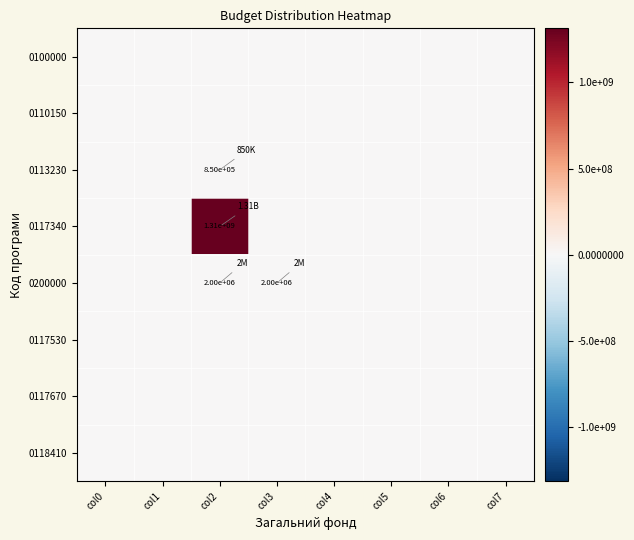

List the labels in order of 0200000 value, smallest first.

col0, col1, col4, col5, col6, col7, col2, col3